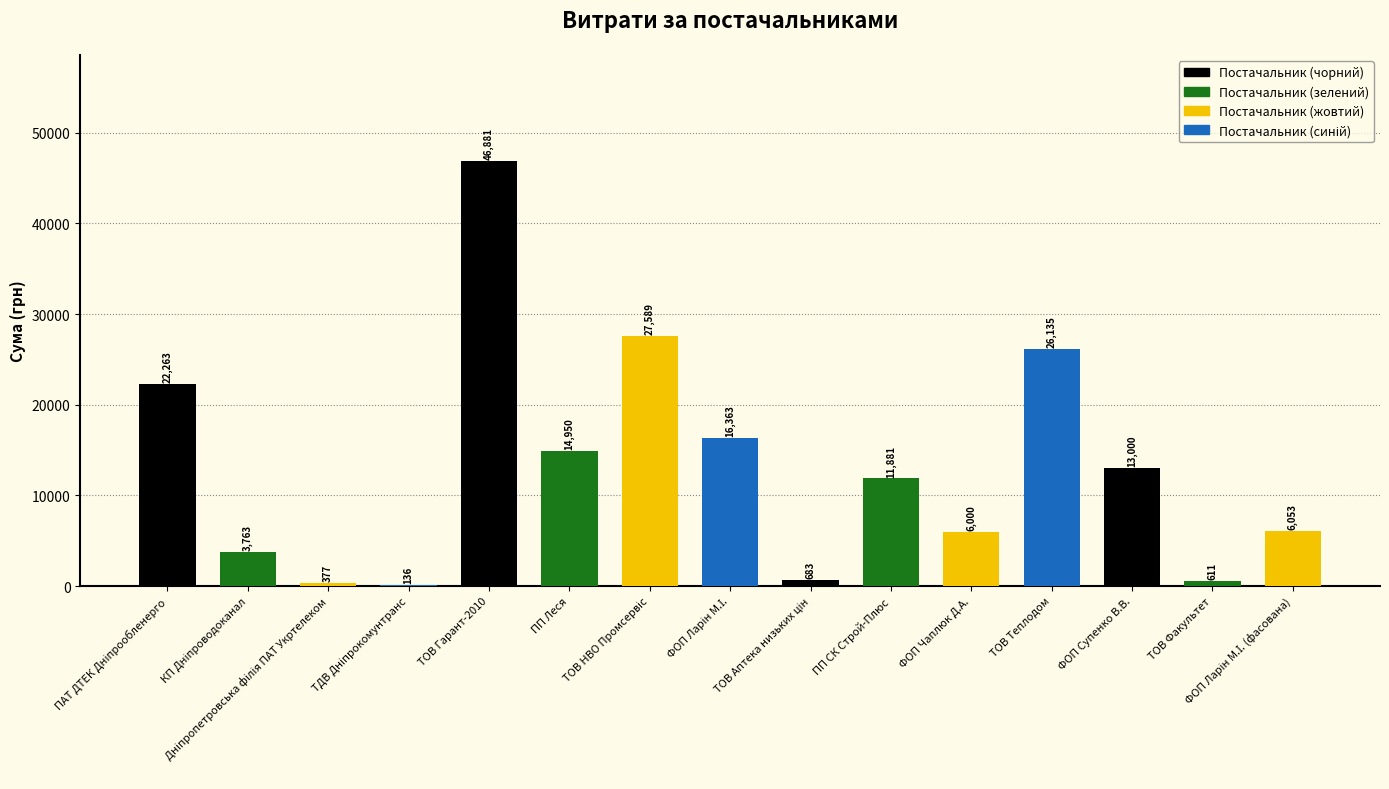

What is the label of the 14th bar from the right?

КП Дніпроводоканал